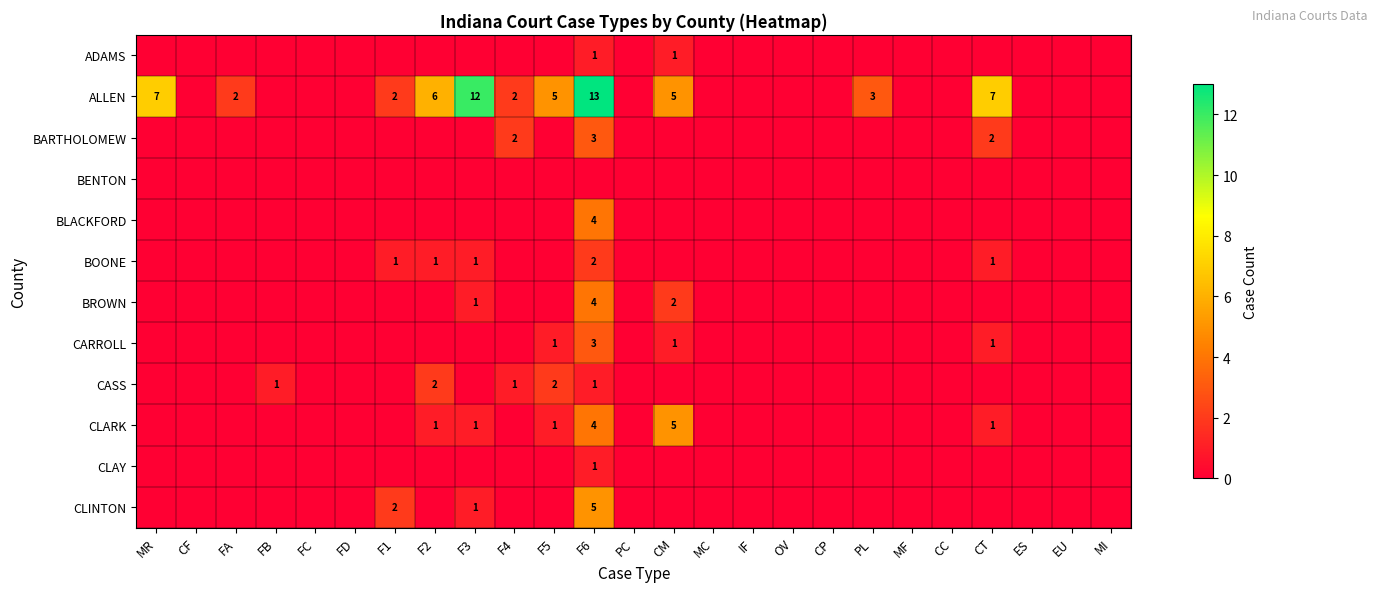

The CASS series shows 1 at F6. True or false?

True